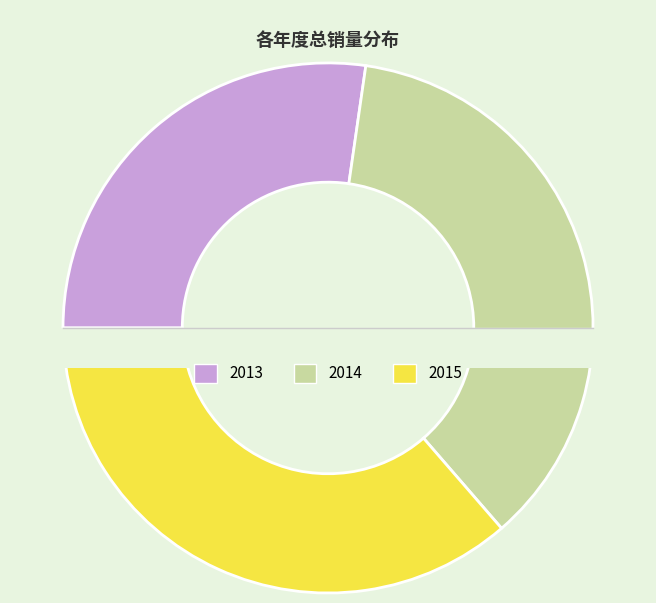

To the nearest percent, what portion does 2015 represent?

36%